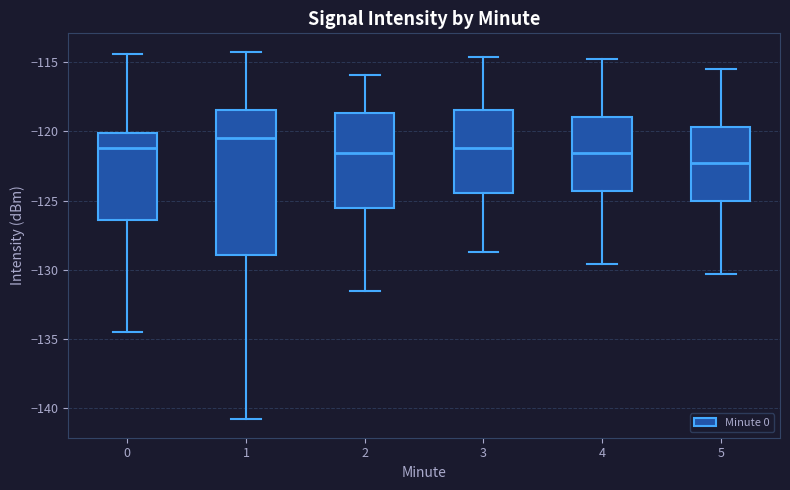

Which box has the lowest median line?

5